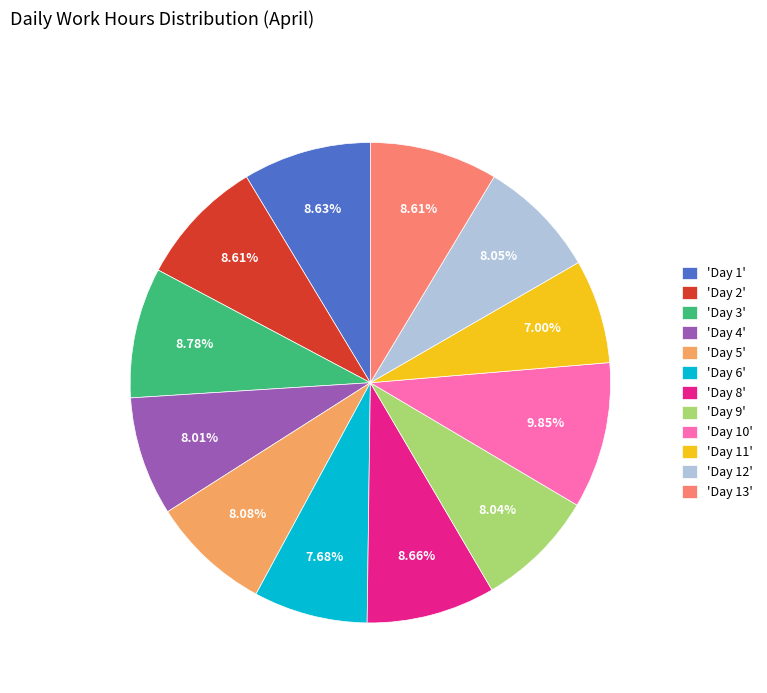

Approximately how many times larger is the value at 'Day 11' compared to 'Day 1'?

0.8